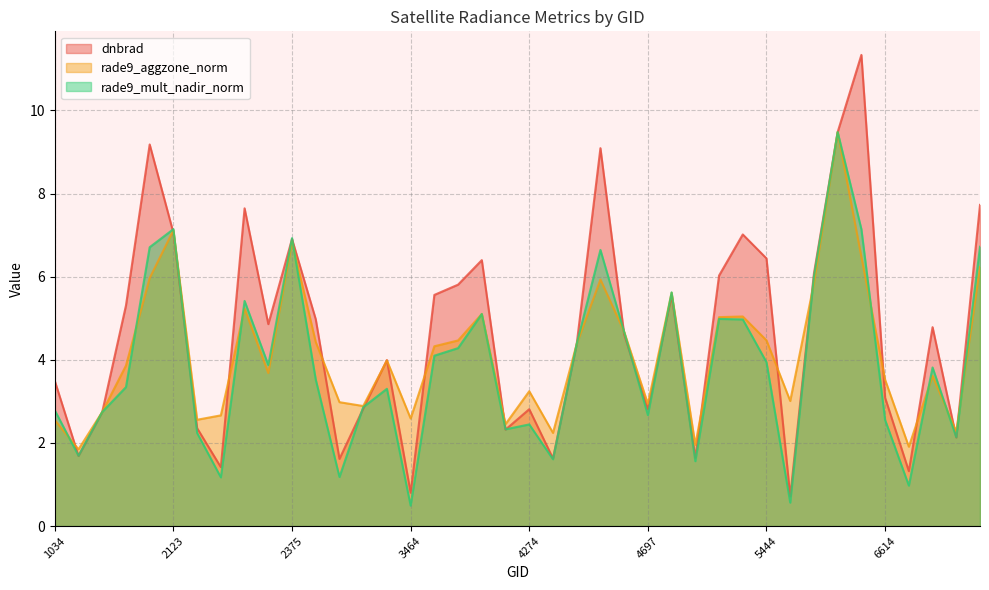

Is the value of dnbrad at 4238 greater than the value of rade9_mult_nadir_norm at 4445?

No